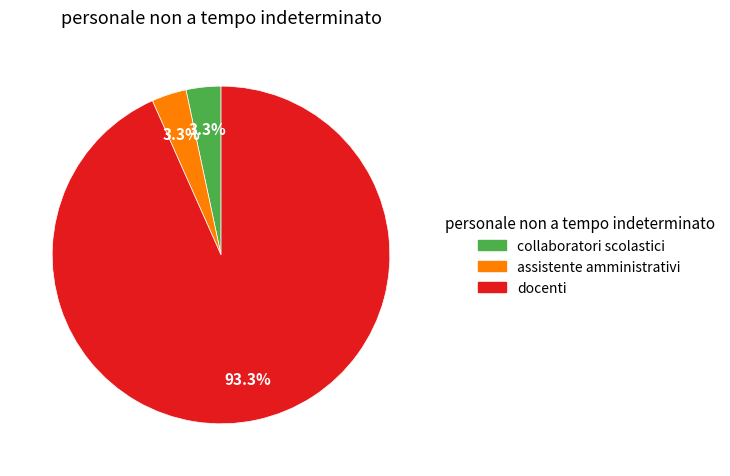

The docenti slice represents 99% of the pie. True or false?

False